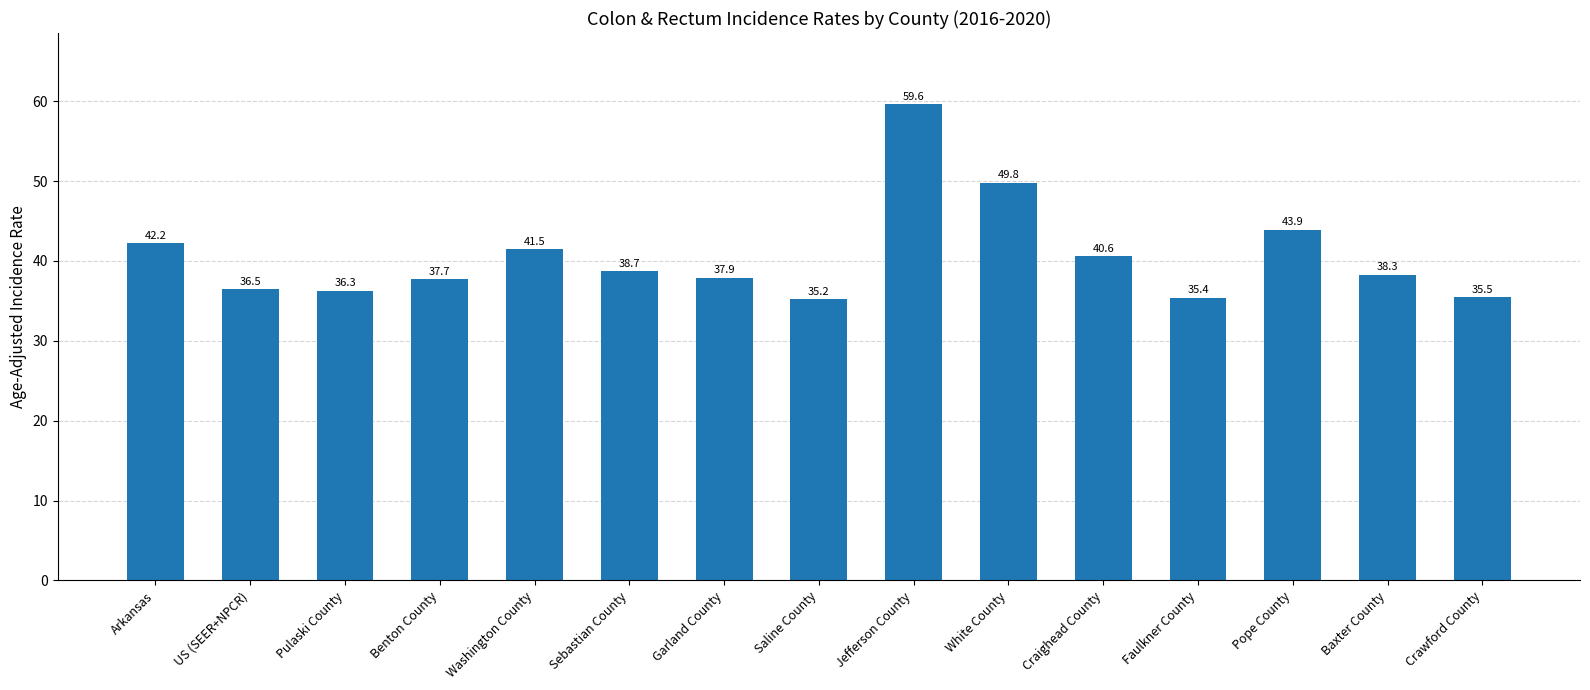

Reading left to right, what are all the values shown in this chart?

Arkansas=42.2	US (SEER+NPCR)=36.5	Pulaski County=36.3	Benton County=37.7	Washington County=41.5	Sebastian County=38.7	Garland County=37.9	Saline County=35.2	Jefferson County=59.6	White County=49.8	Craighead County=40.6	Faulkner County=35.4	Pope County=43.9	Baxter County=38.3	Crawford County=35.5